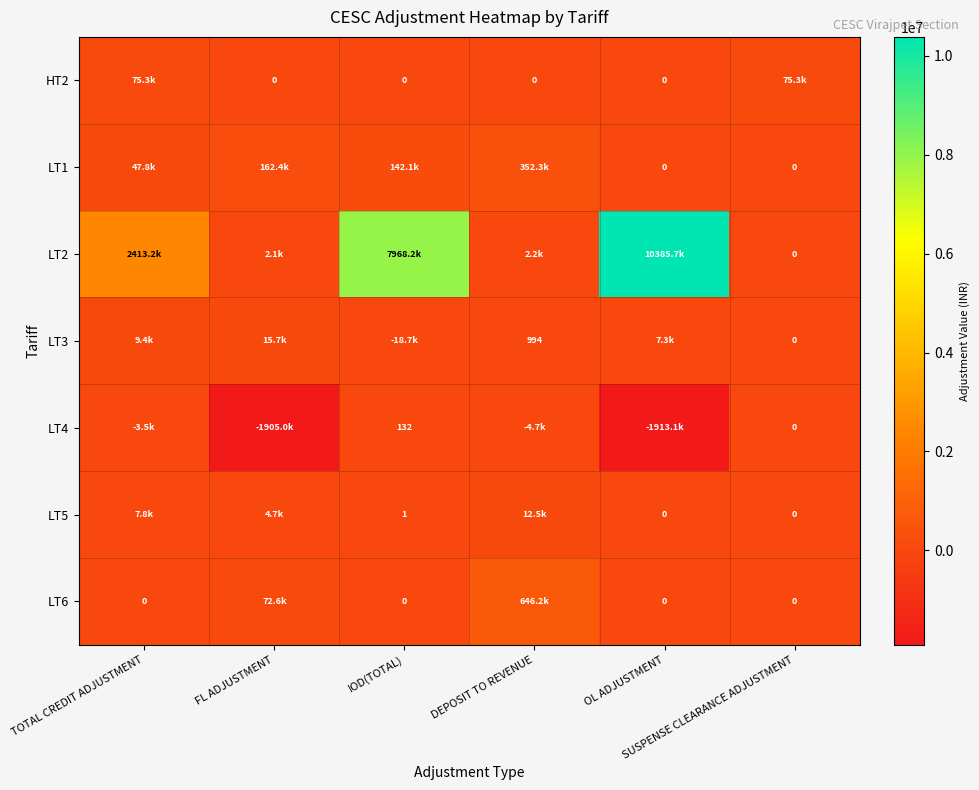

At which category is the sum across all series the highest?

OL ADJUSTMENT